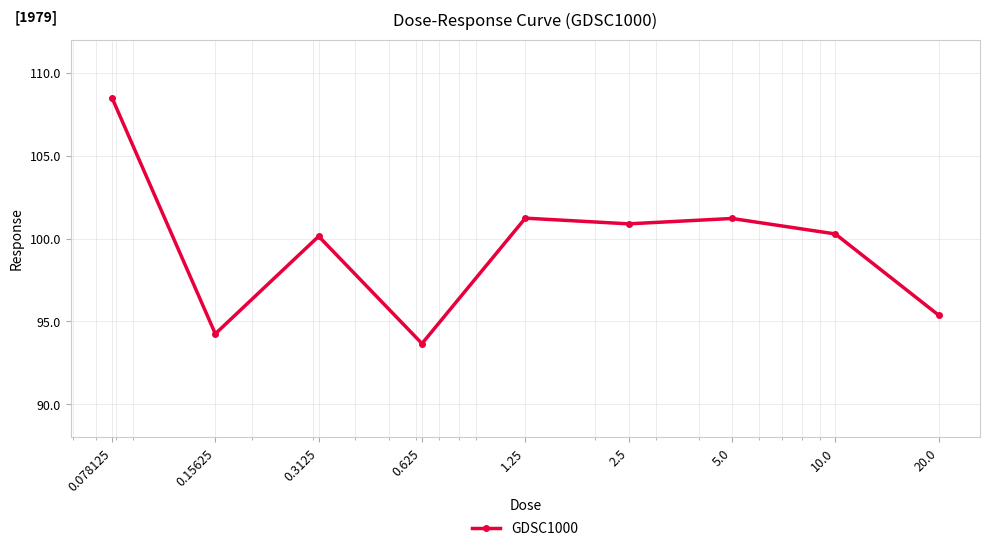

Reading left to right, extract all data points from this chart.

108.5	94.2	100.1	93.7	101.2	100.9	101.2	100.3	95.4